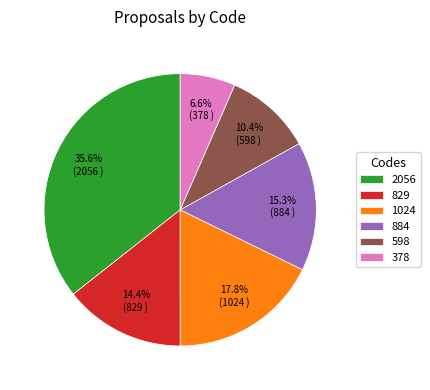

Count the number of slices in the pie.

6